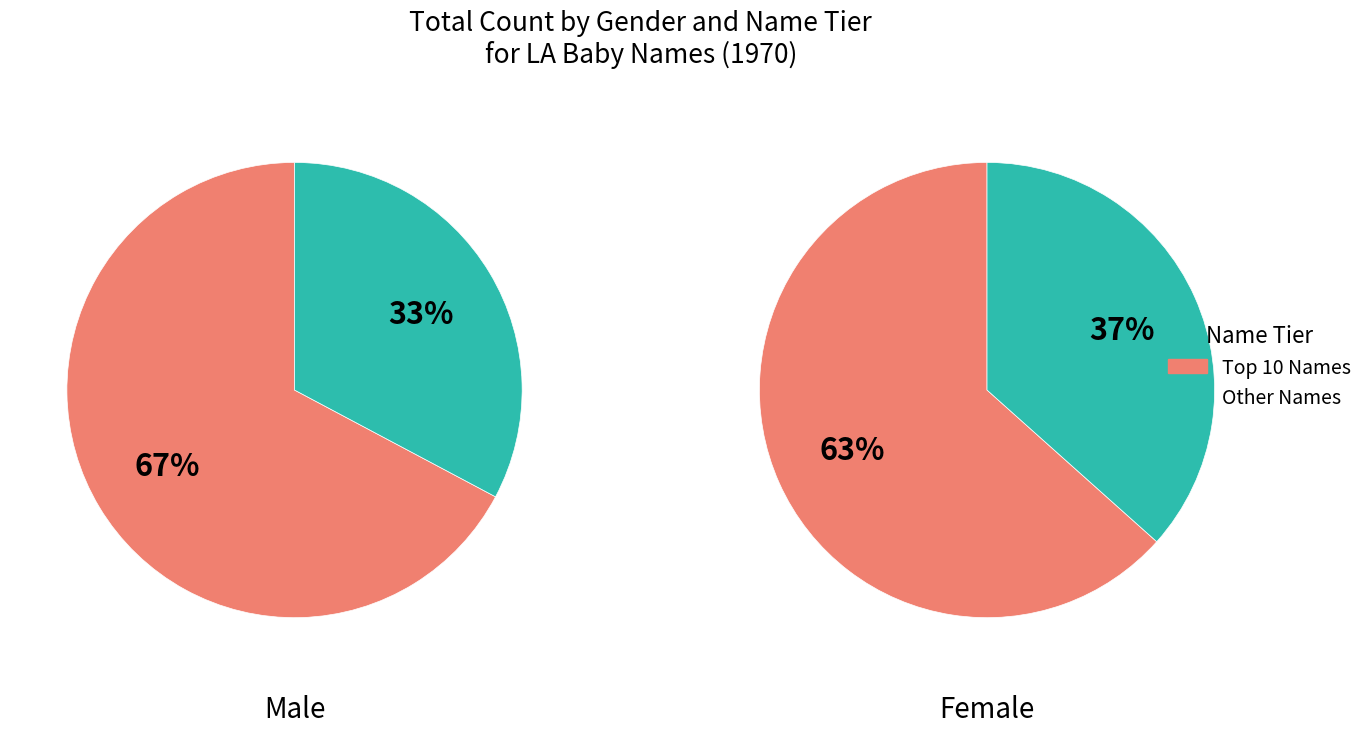

Which category has the biggest portion of the pie?

M